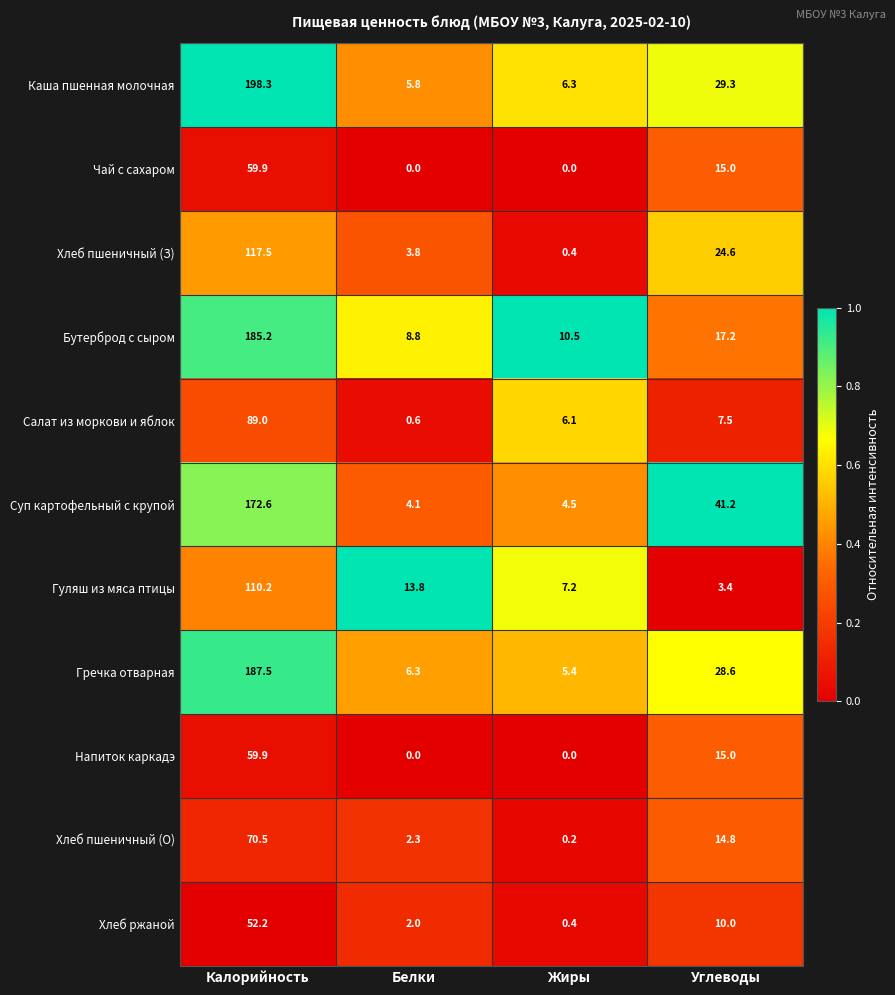

At how many categories does at least one series exceed 0?

4